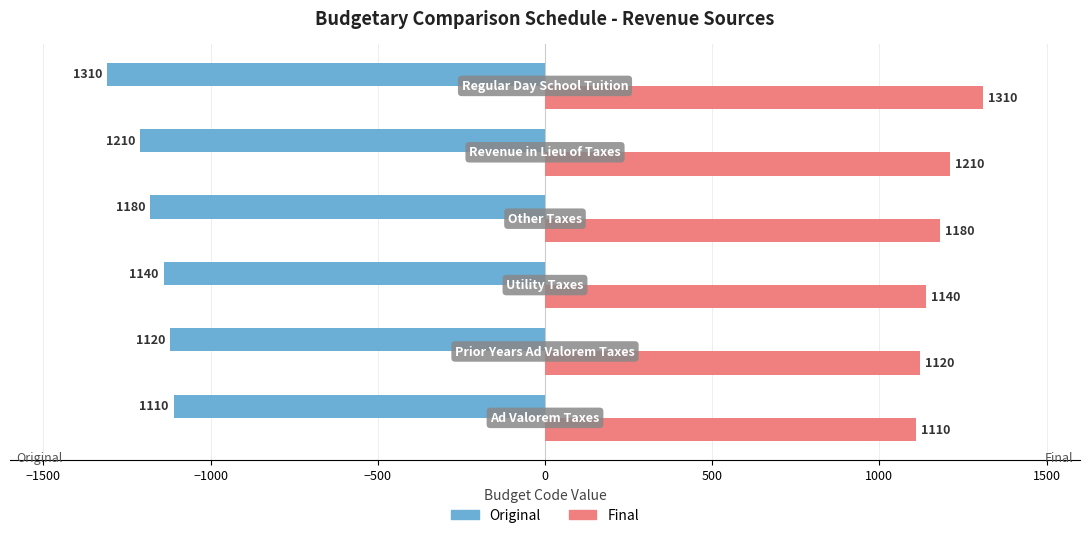

What is the difference between the second highest and minimum values in the Original series?

190